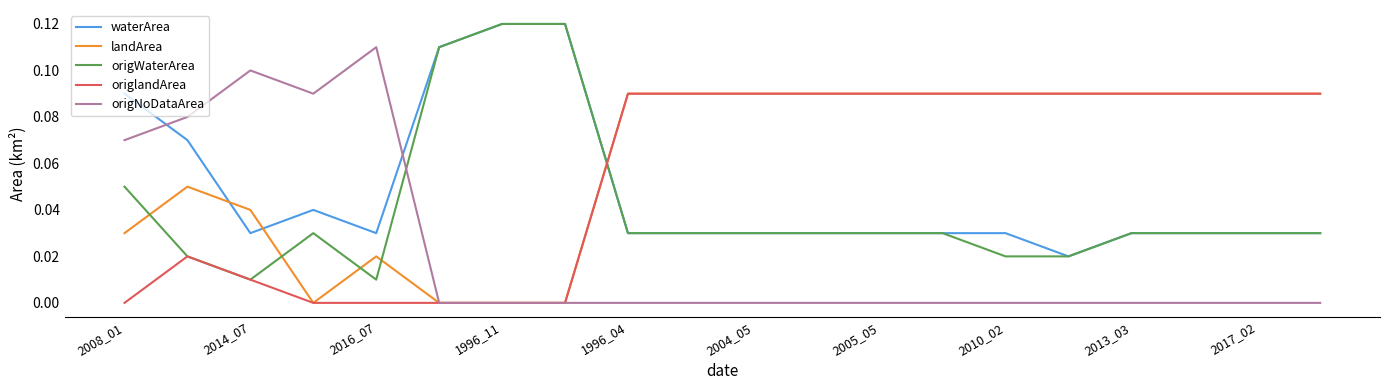

Which series has the largest total across all categories?

landArea